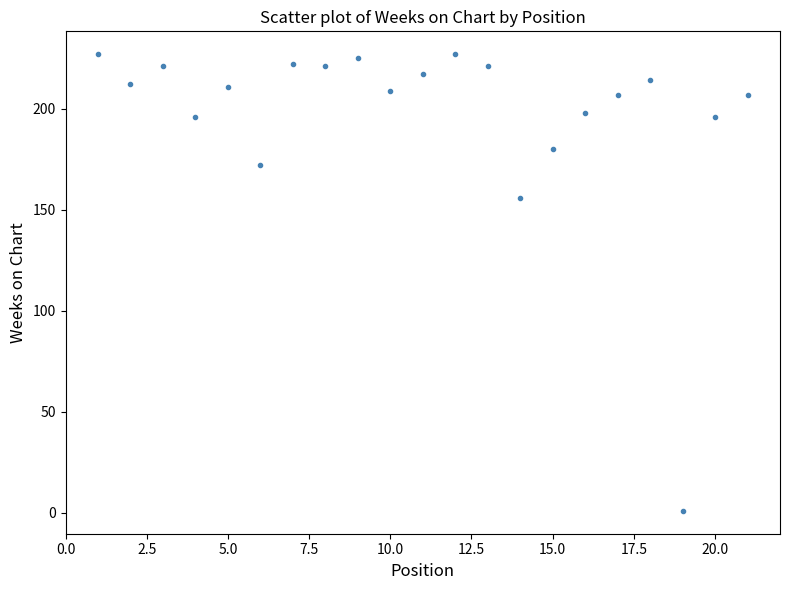

What Y value in the scatter plot is closest to 114?

156